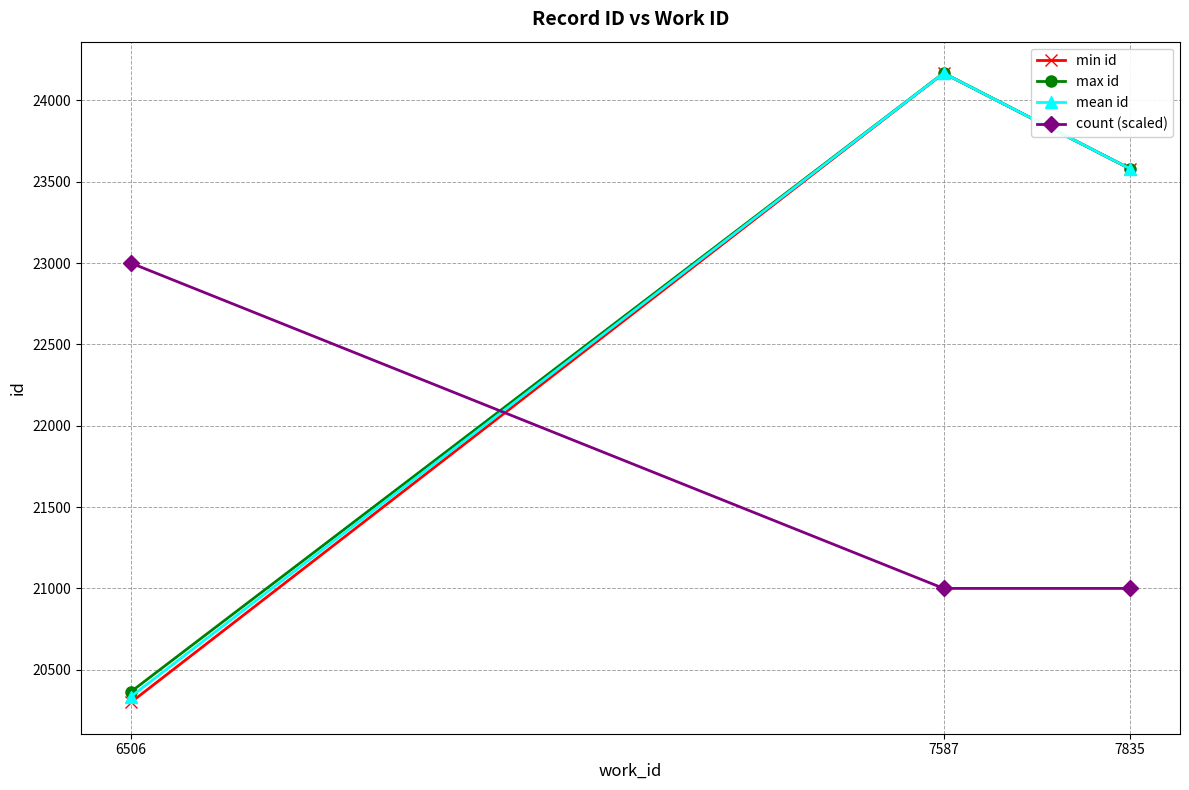

Reading left to right, list all the values displayed in this chart.

min id: 6506=20300	7587=24168	7835=23580
max id: 6506=20365	7587=24168	7835=23580
mean id: 6506=20335	7587=24168	7835=23580
count (scaled): 6506=23000	7587=21000	7835=21000